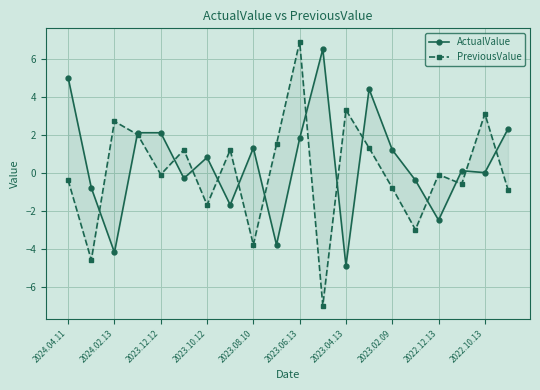

What is the sum of all ActualValue values?

9.0